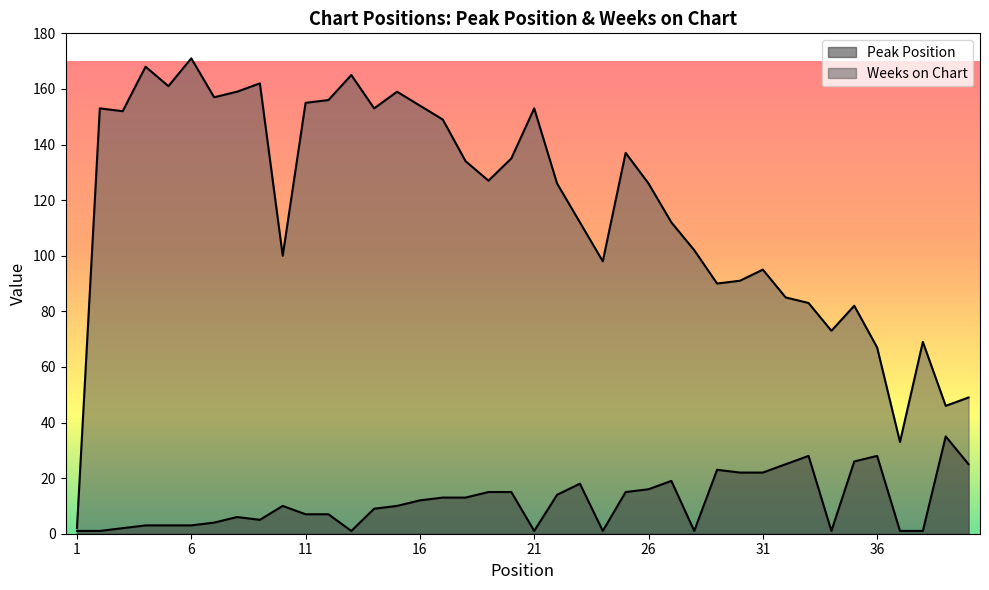

What is the sum of all Peak Position values?

462